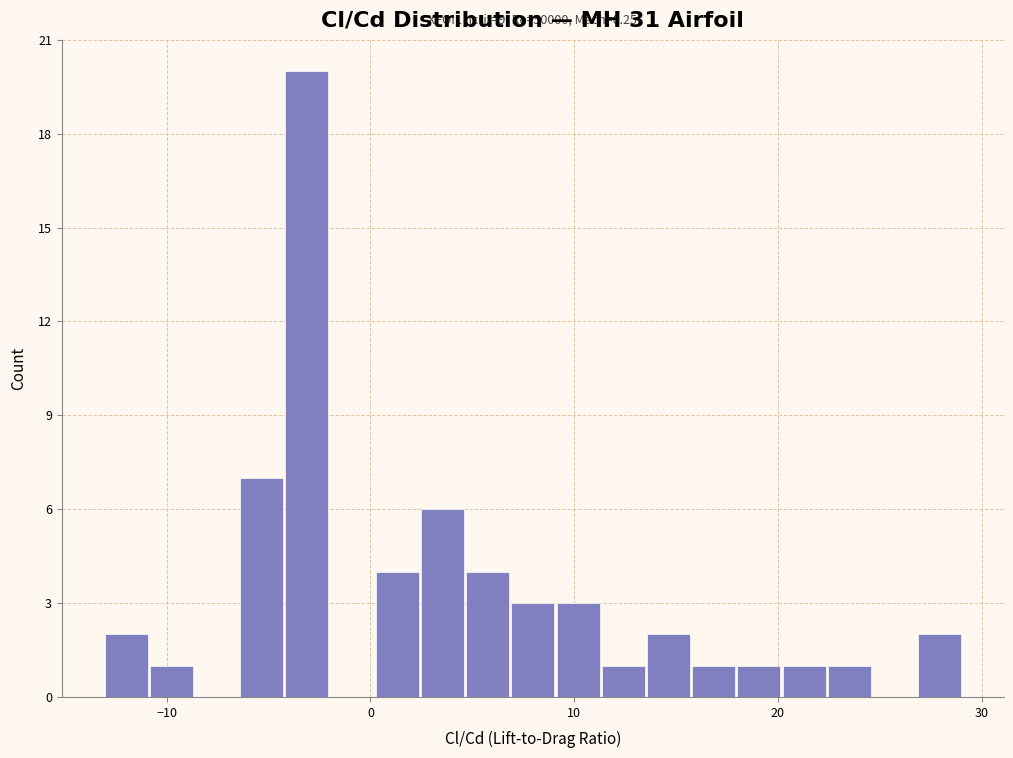

Read against the x-axis, roughly where is the centre of the tallest bar?

-3